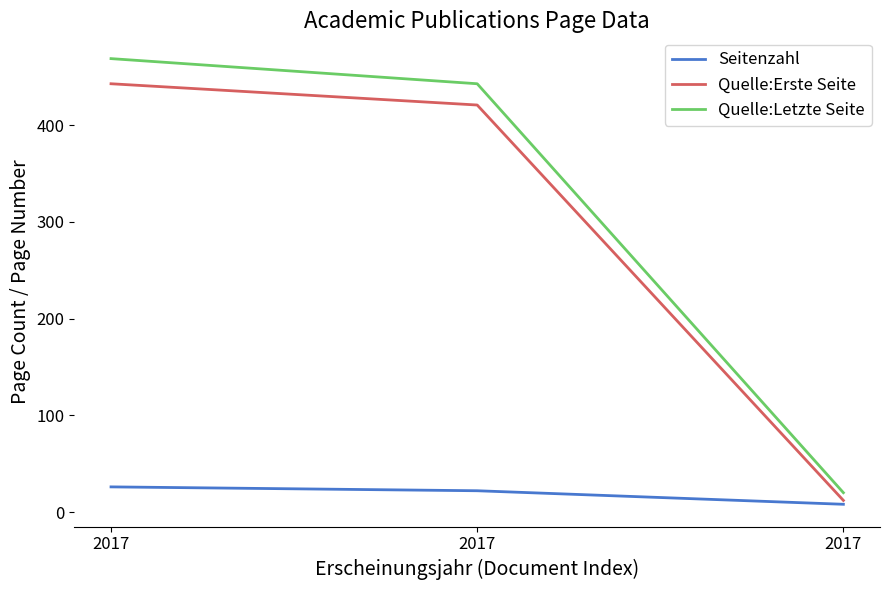

Reading left to right, extract all data points from this chart.

Seitenzahl: 26	22	8
Quelle:Erste Seite: 443	421	12
Quelle:Letzte Seite: 469	443	20